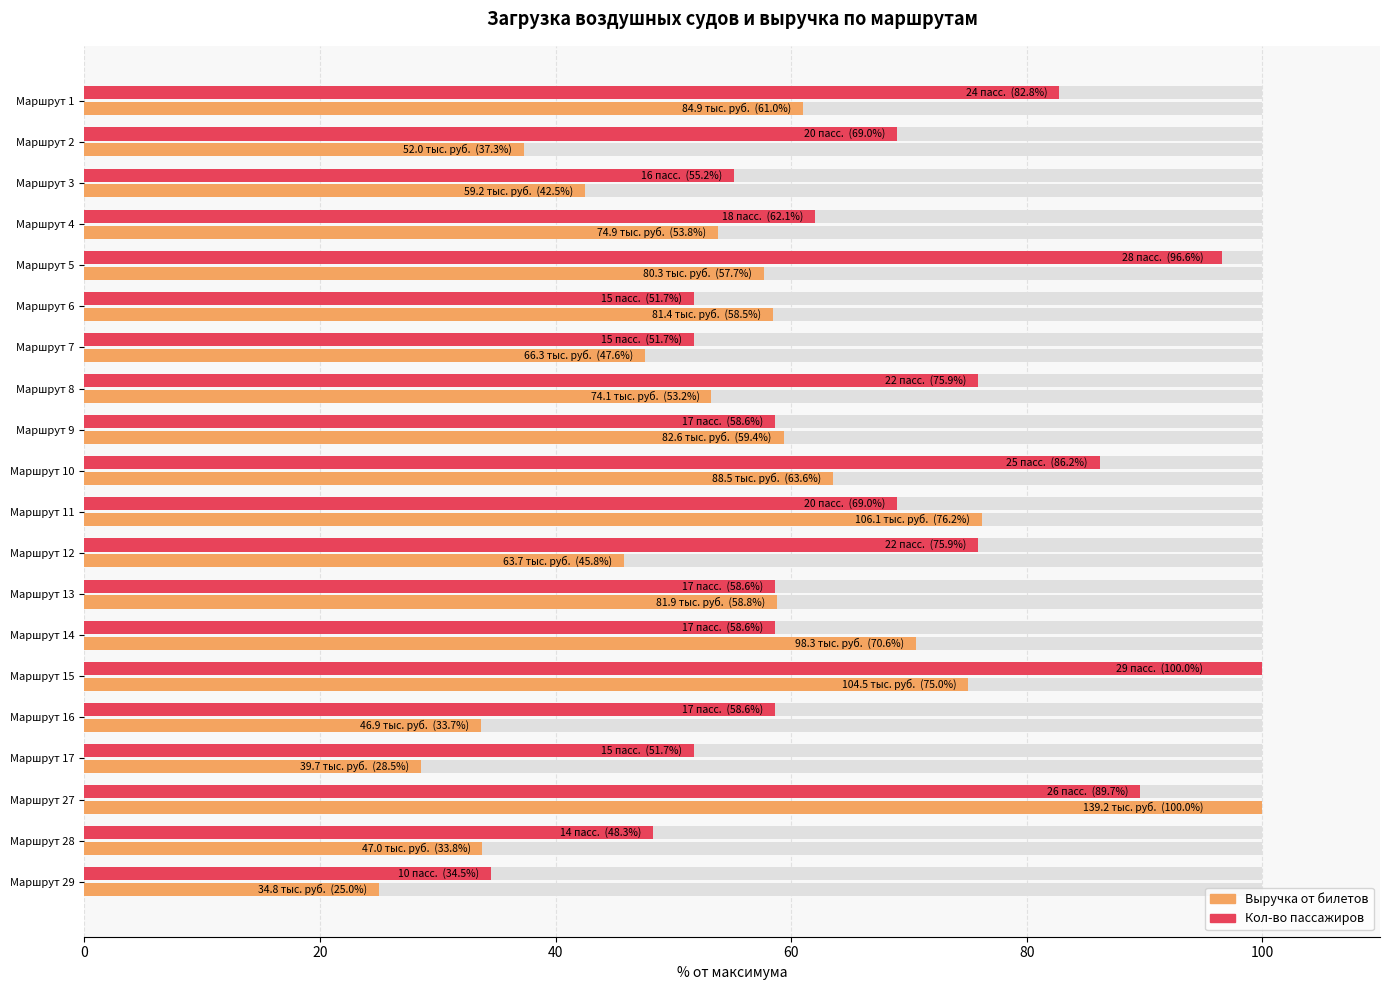

How many bars are there in each group?

2